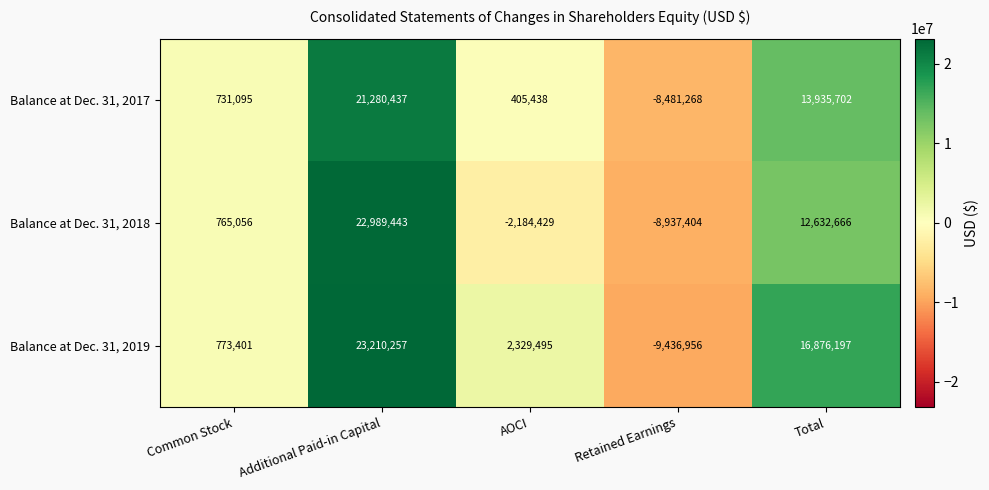

How many positive values does the Balance at Dec. 31, 2019 series have?

4